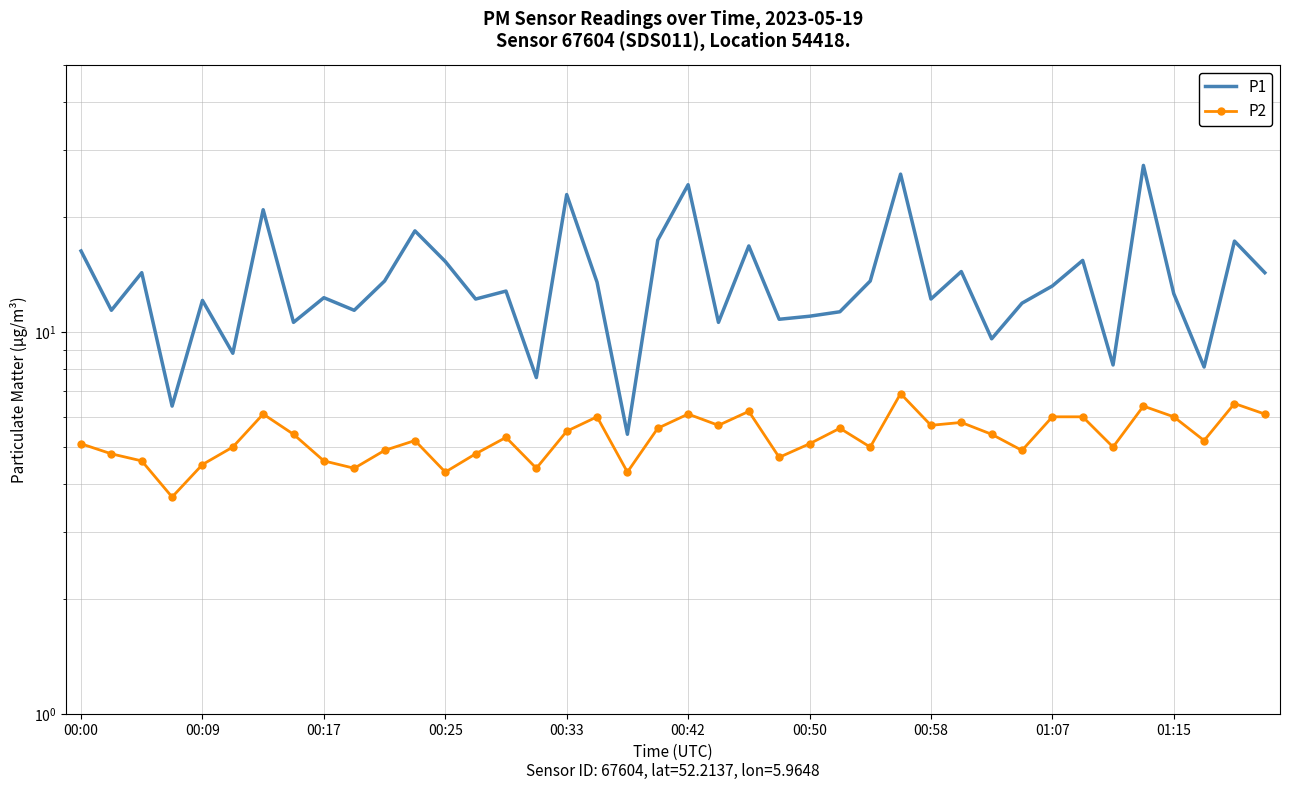

What is the difference between the maximum and second lowest values in the P2 series?

2.6